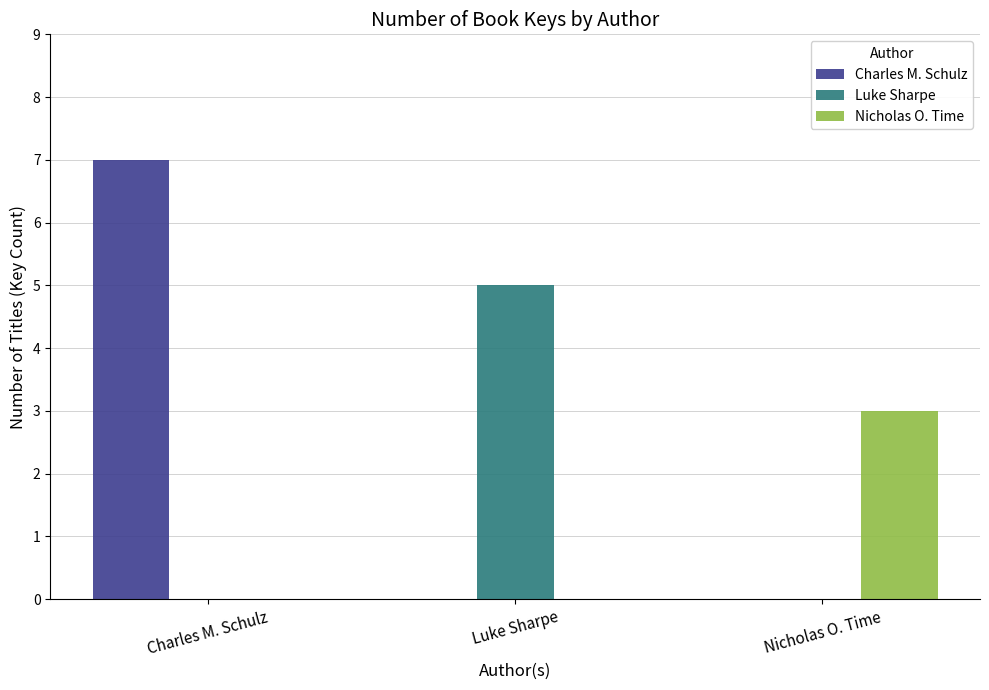

Which series changed the most between Luke Sharpe and Nicholas O. Time?

Luke Sharpe